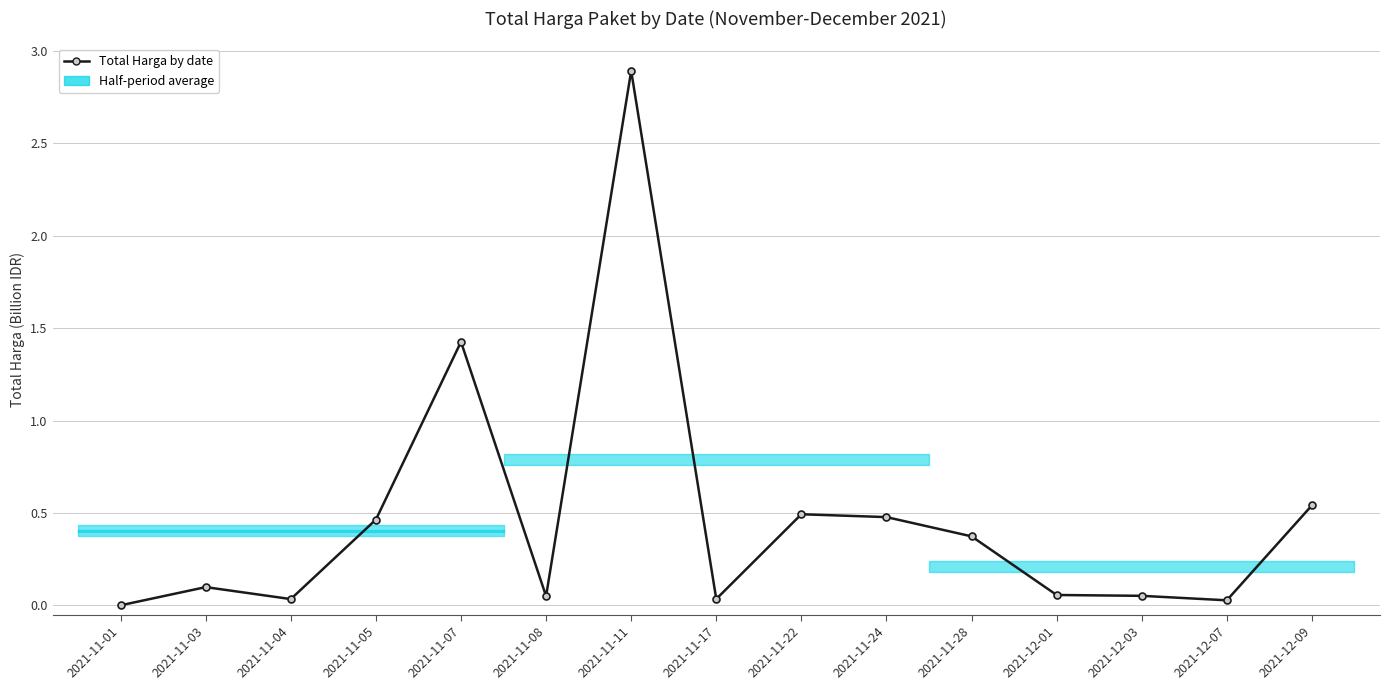

Reading left to right, list all the values displayed in this chart.

2021-11-01=0.0	2021-11-03=0.1	2021-11-04=0.0	2021-11-05=0.5	2021-11-07=1.4	2021-11-08=0.0	2021-11-11=2.9	2021-11-17=0.0	2021-11-22=0.5	2021-11-24=0.5	2021-11-28=0.4	2021-12-01=0.1	2021-12-03=0.1	2021-12-07=0.0	2021-12-09=0.5